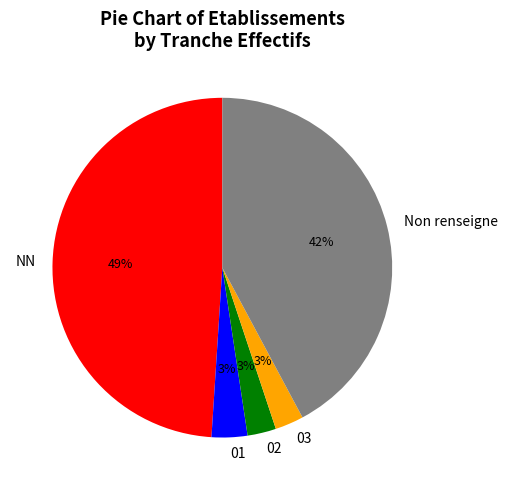

Between NN and 03, which is larger?

NN